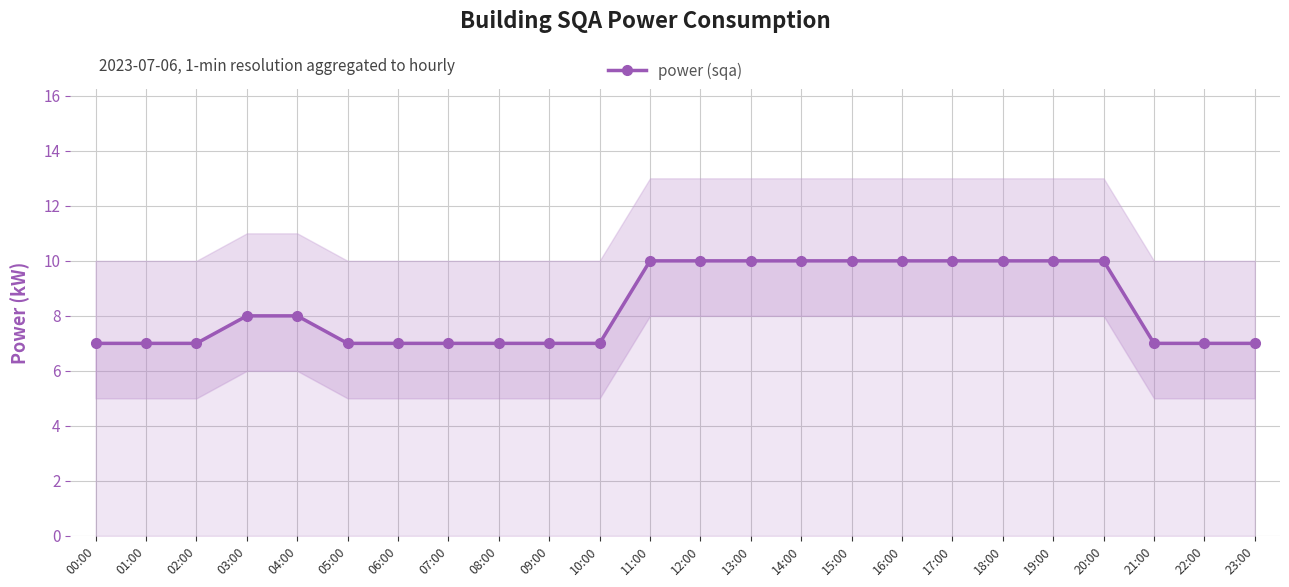

What position from the left is 02:00?

3